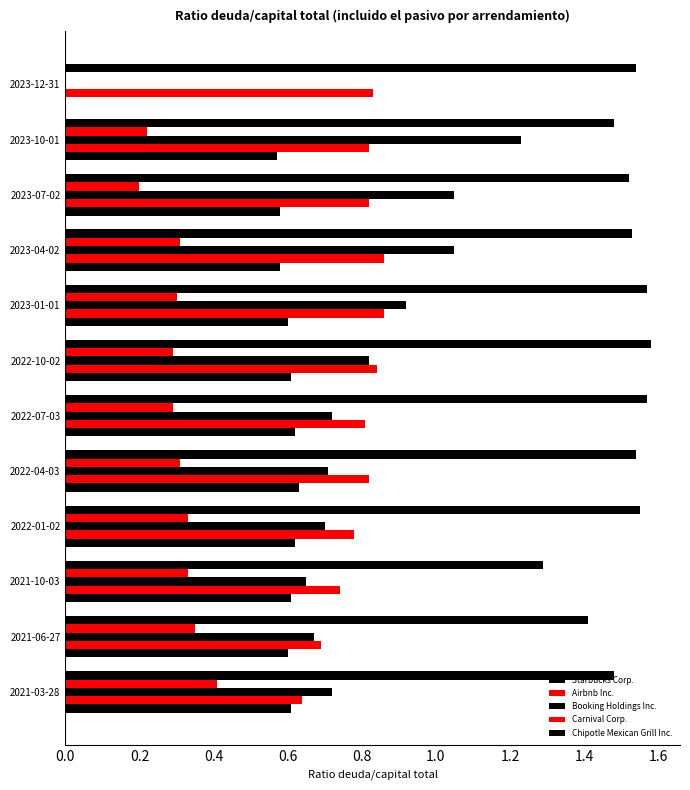

How many Carnival Corp. values are between 0 and 1?

12